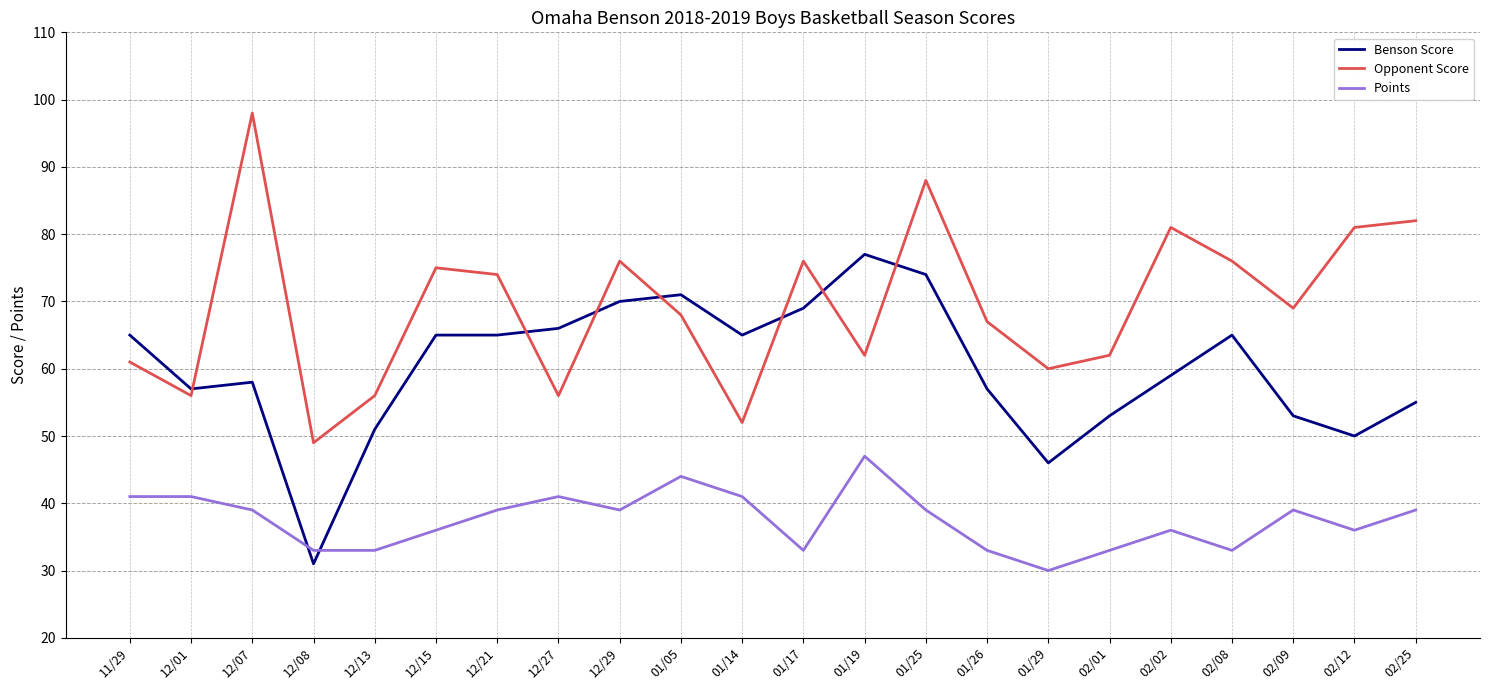

Reading right to left, list all the values displayed in this chart.

Benson Score: 55	50	53	65	59	53	46	57	74	77	69	65	71	70	66	65	65	51	31	58	57	65
Opponent Score: 82	81	69	76	81	62	60	67	88	62	76	52	68	76	56	74	75	56	49	98	56	61
Points: 39	36	39	33	36	33	30	33	39	47	33	41	44	39	41	39	36	33	33	39	41	41